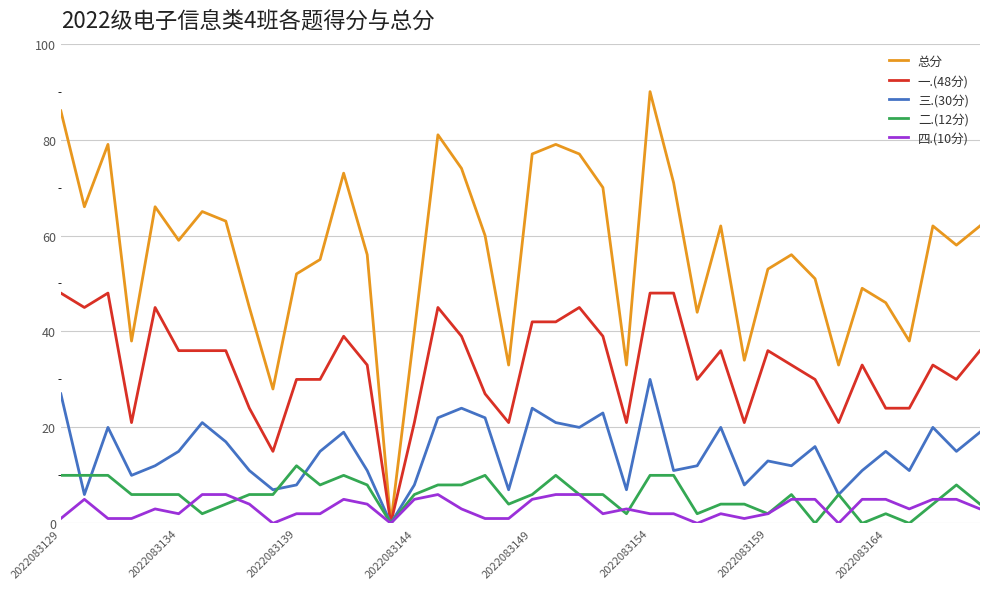

At how many categories does at least one series exceed 10?

39